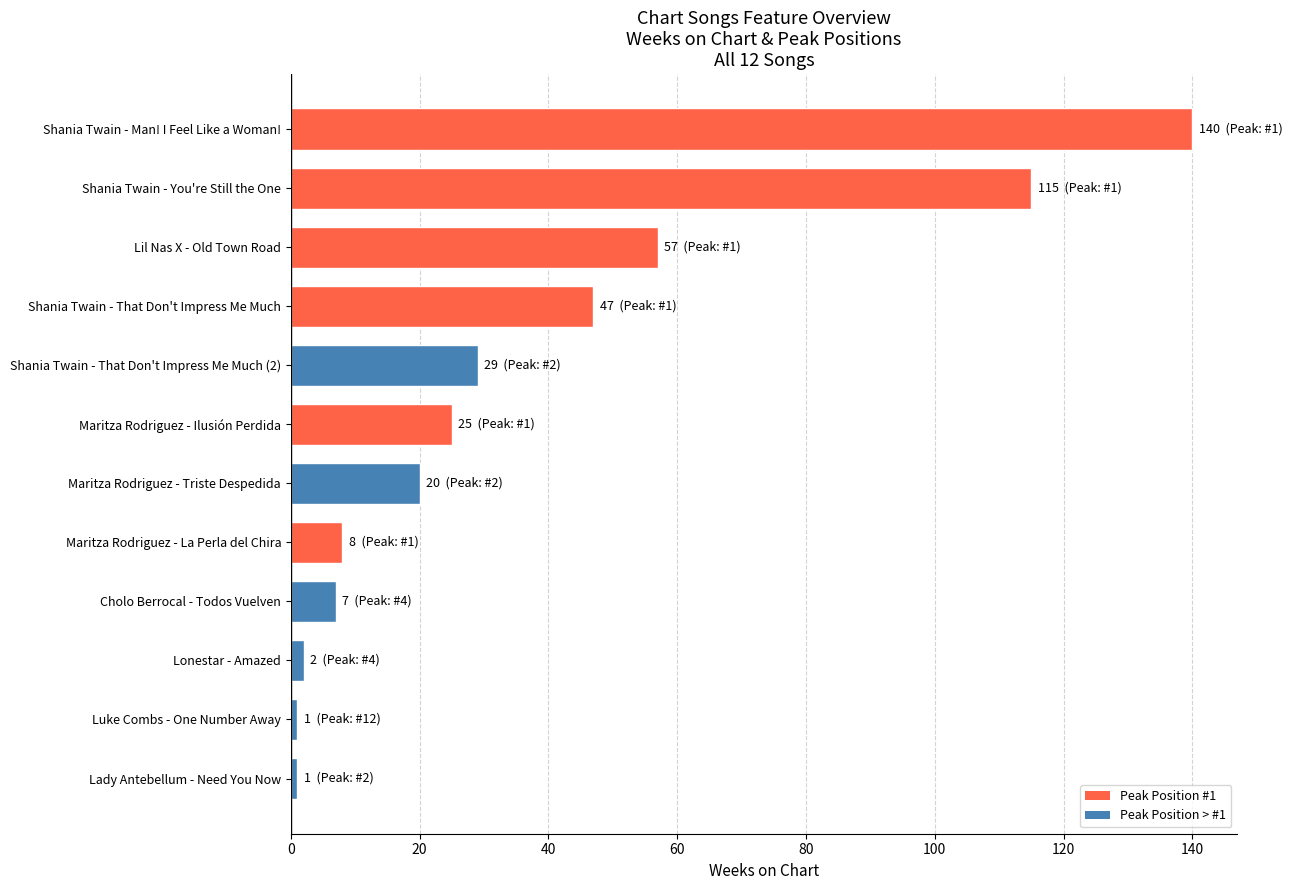

Read the value at Maritza Rodriguez - Ilusión Perdida.

25